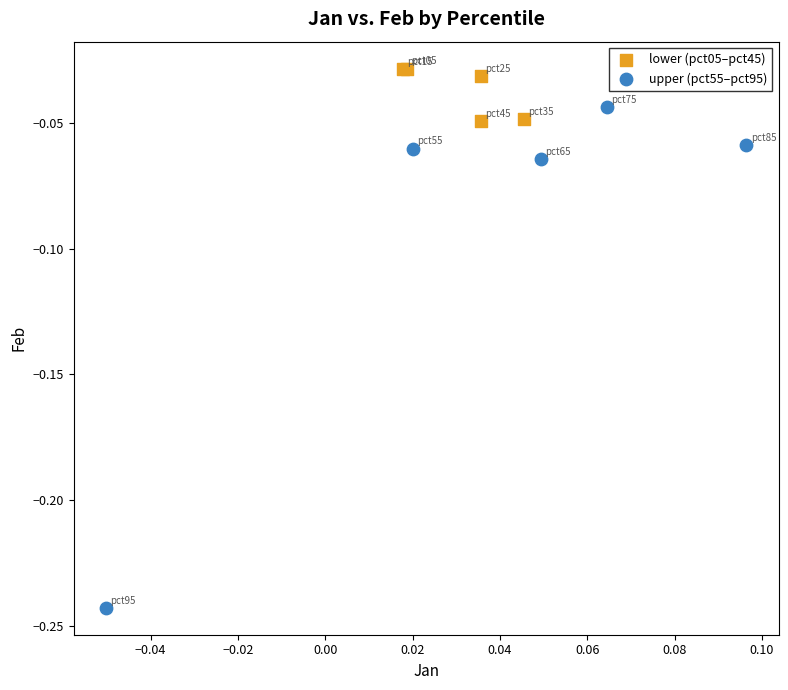

Which series reaches the minimum Y coordinate?

upper (pct55–pct95)